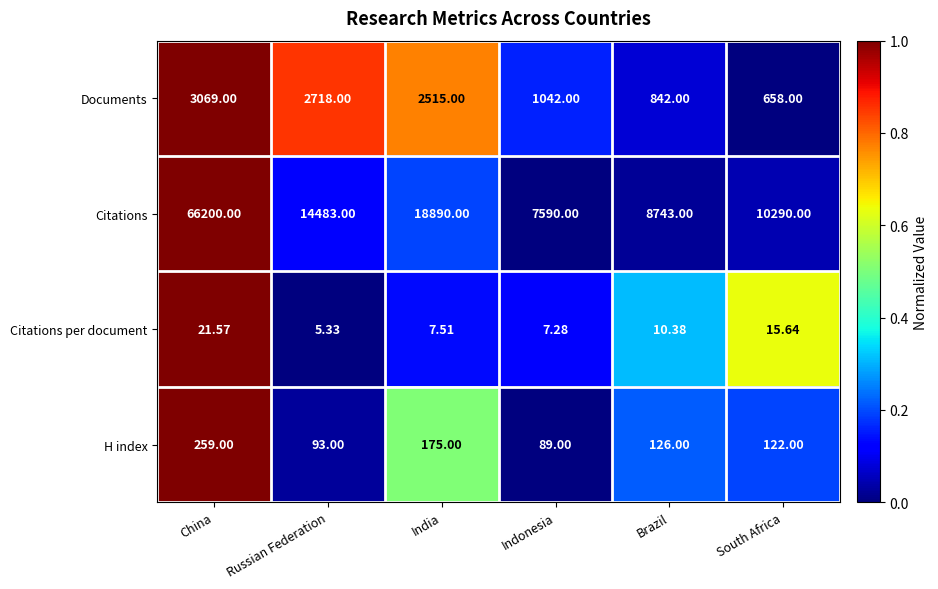

Which label corresponds to the largest value in the chart?

China